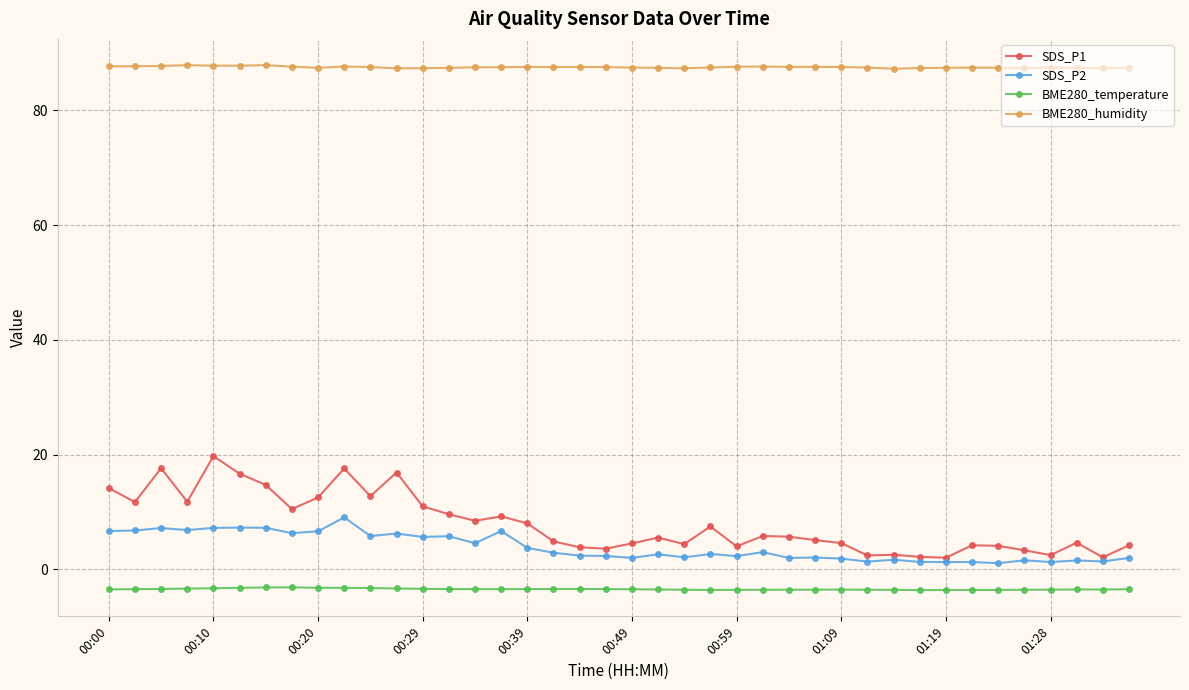

At how many categories does at least one series exceed 47?

40